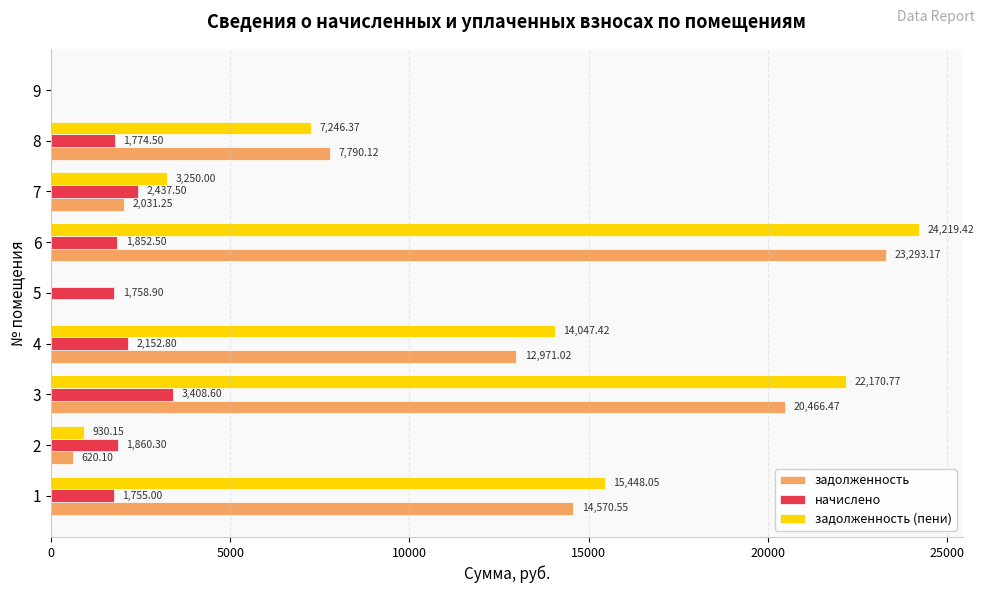

Between 2 and 9, which series saw the biggest shift?

начислено